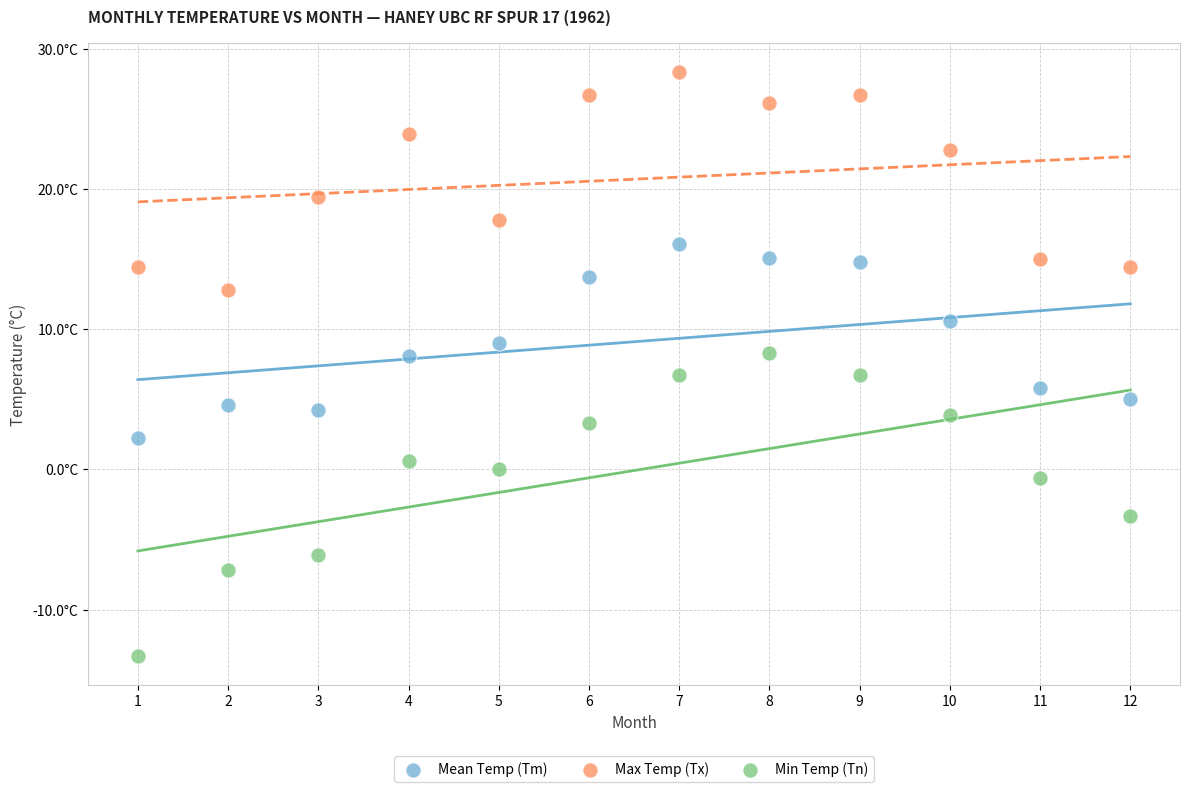

Which series contains the lowest Y value?

Min Temp (Tn)